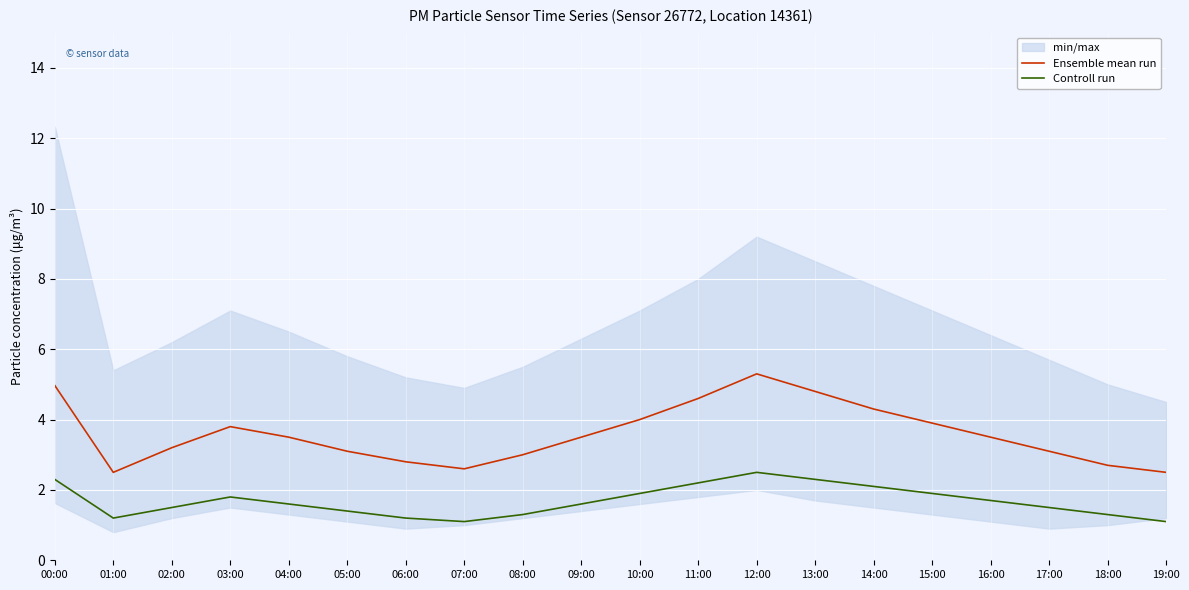

True or false: Ensemble mean run has a value of 3.0 at 08:00.

True